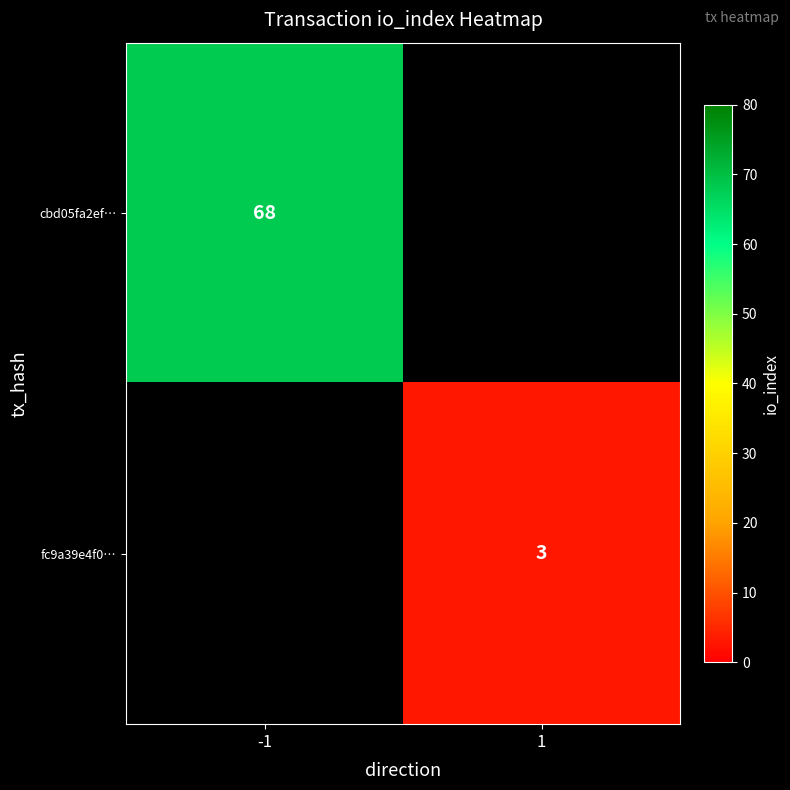

The cbd05fa2ef… series shows 68 at -1. True or false?

True